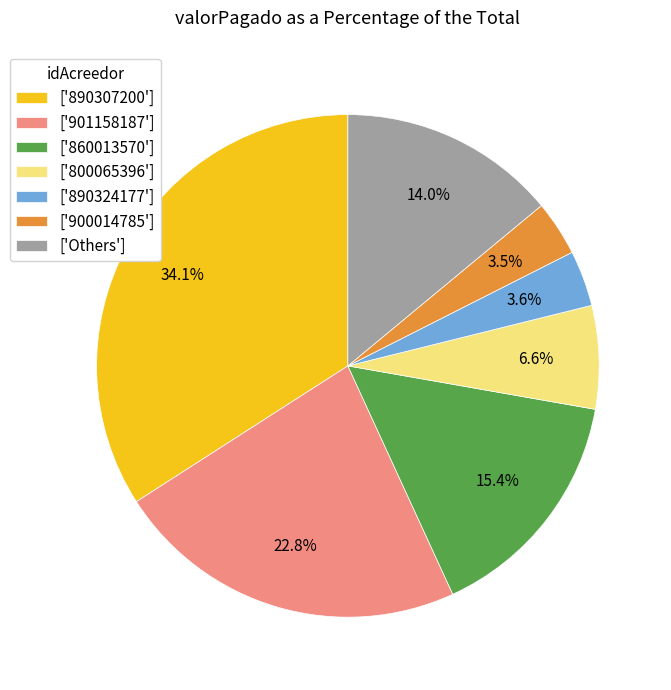

Is ['900014785'] the majority of the pie?

No